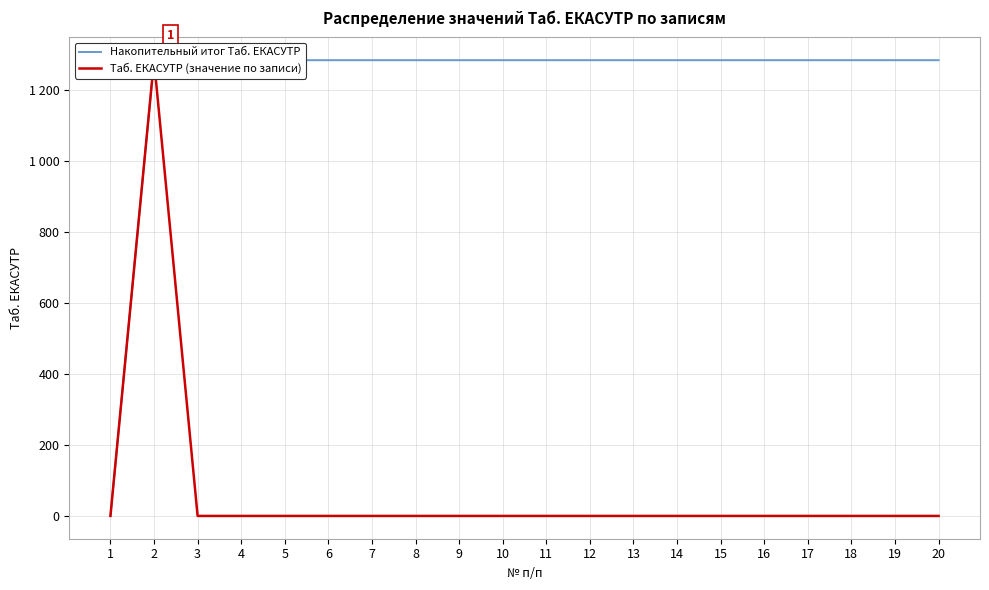

Which series has the largest total across all categories?

Накопительный итог Таб. ЕКАСУТР